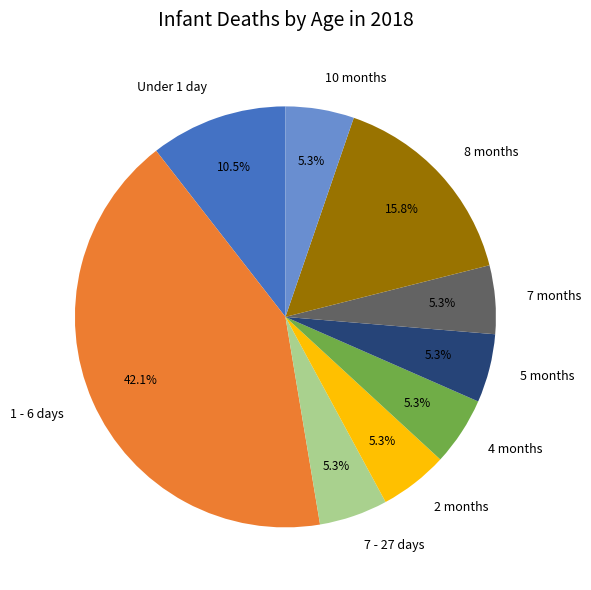

Between 1 - 6 days and Under 1 day, which is larger?

1 - 6 days